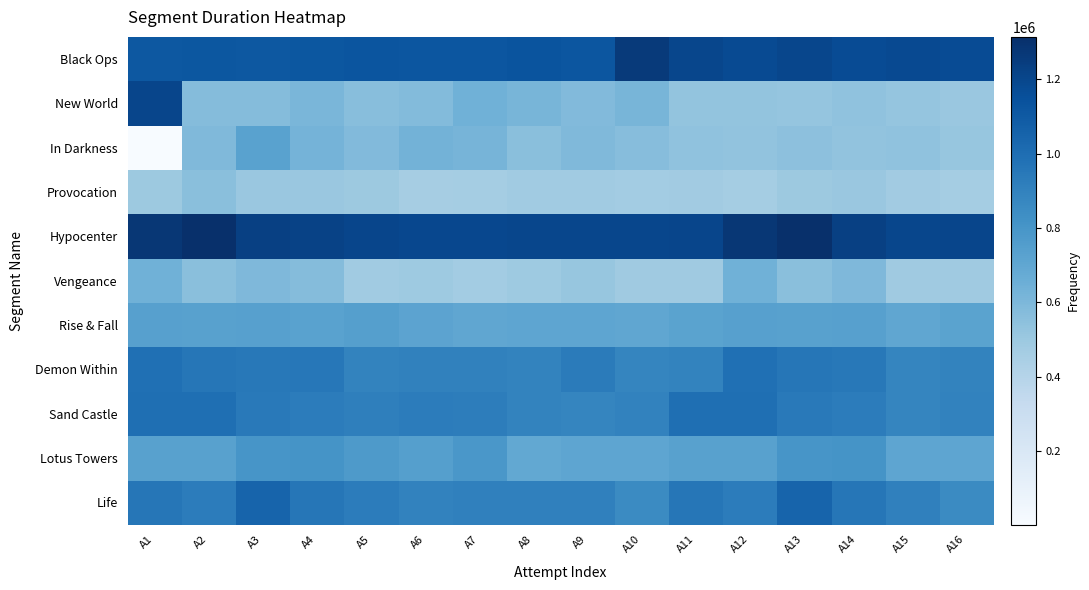

What is the spread (max minus min) of values at A14?

720306